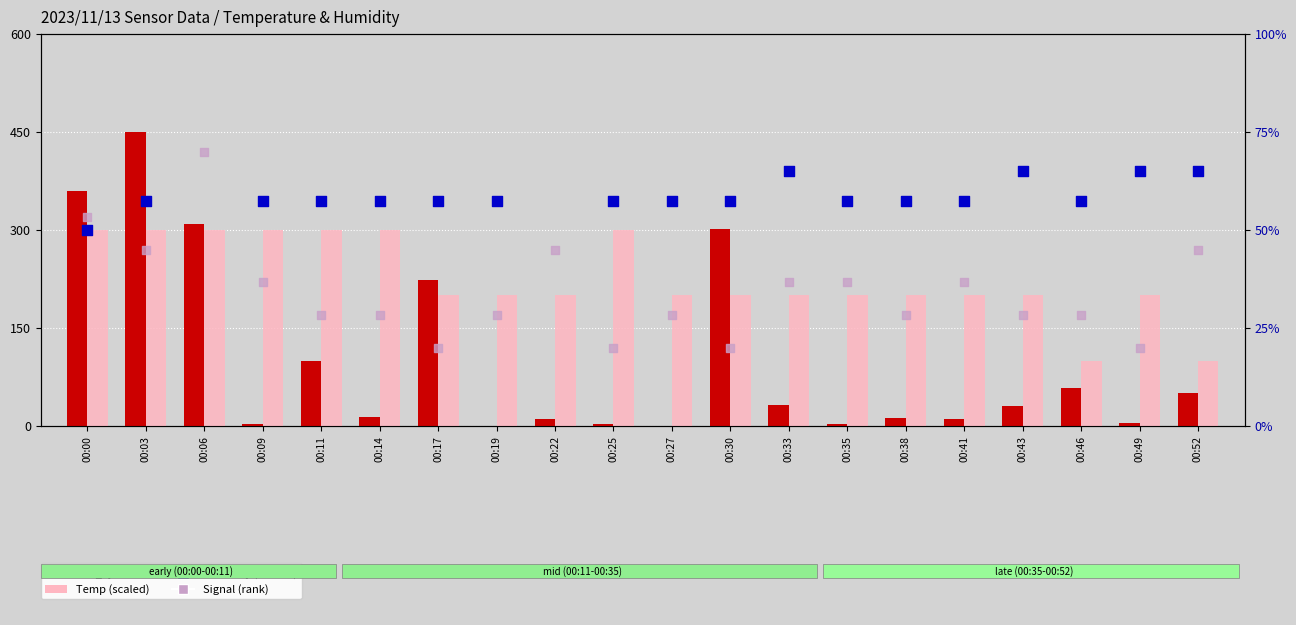

Which series has the largest total across all categories?

Temp (scaled)